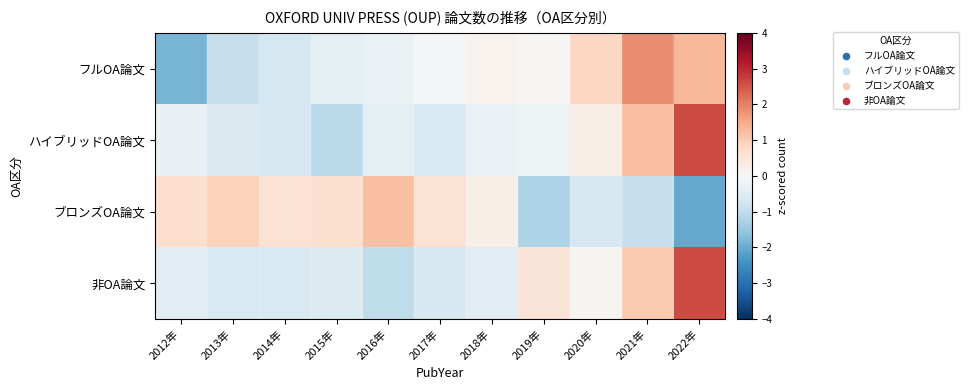

What is the spread (max minus min) of values at 2015年?

1.7